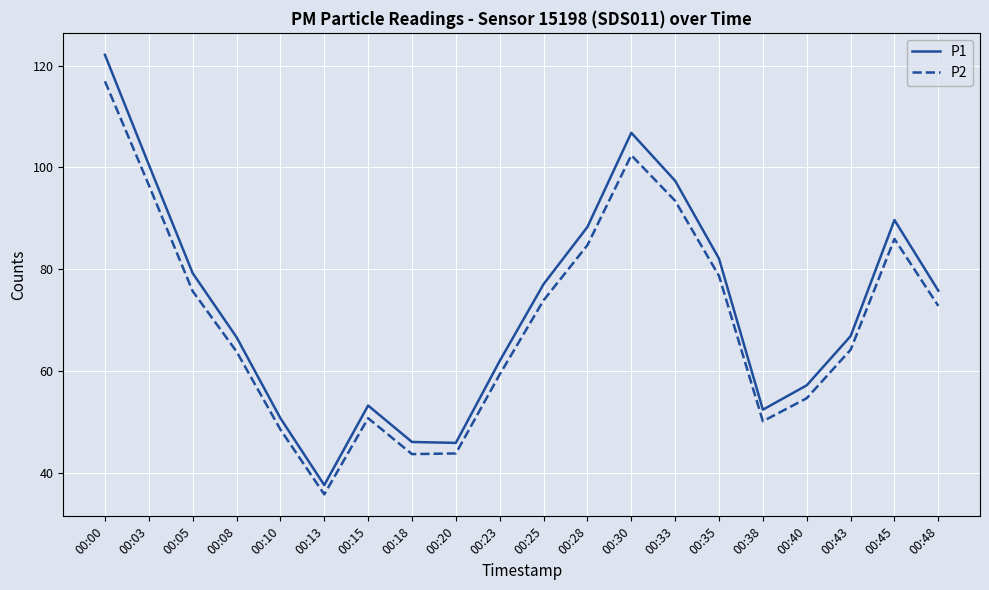

What is the difference between the highest and lowest values at 00:08?

2.8